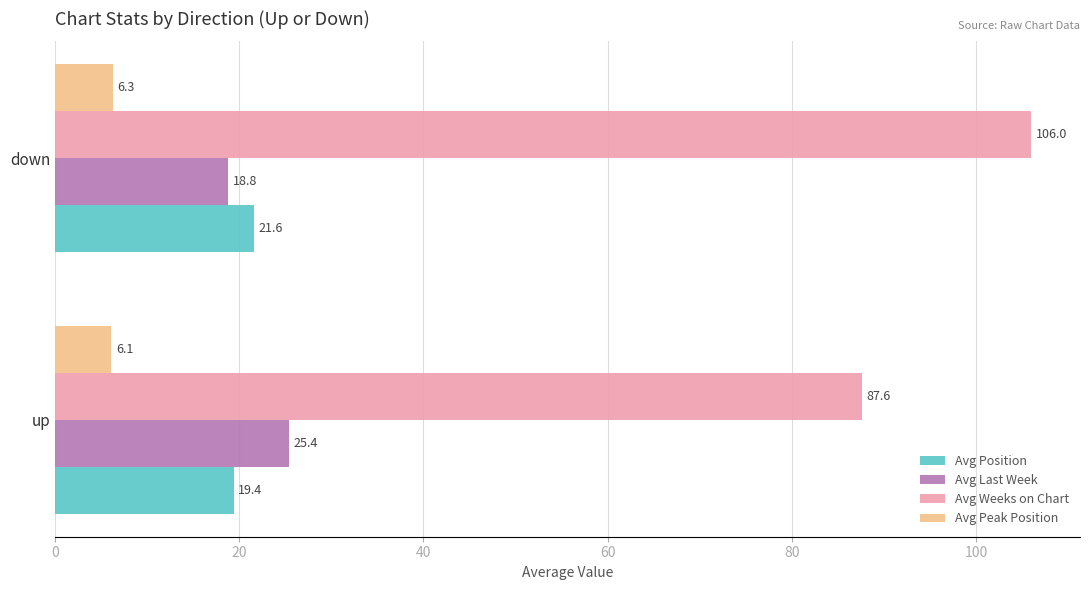

Where is Avg Weeks on Chart nearest to the value 96?

up